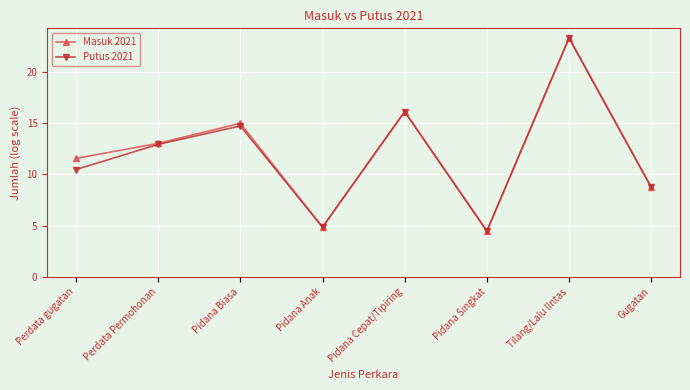

What is the value of the Masuk 2021 point at the 6th from the left?

4.5